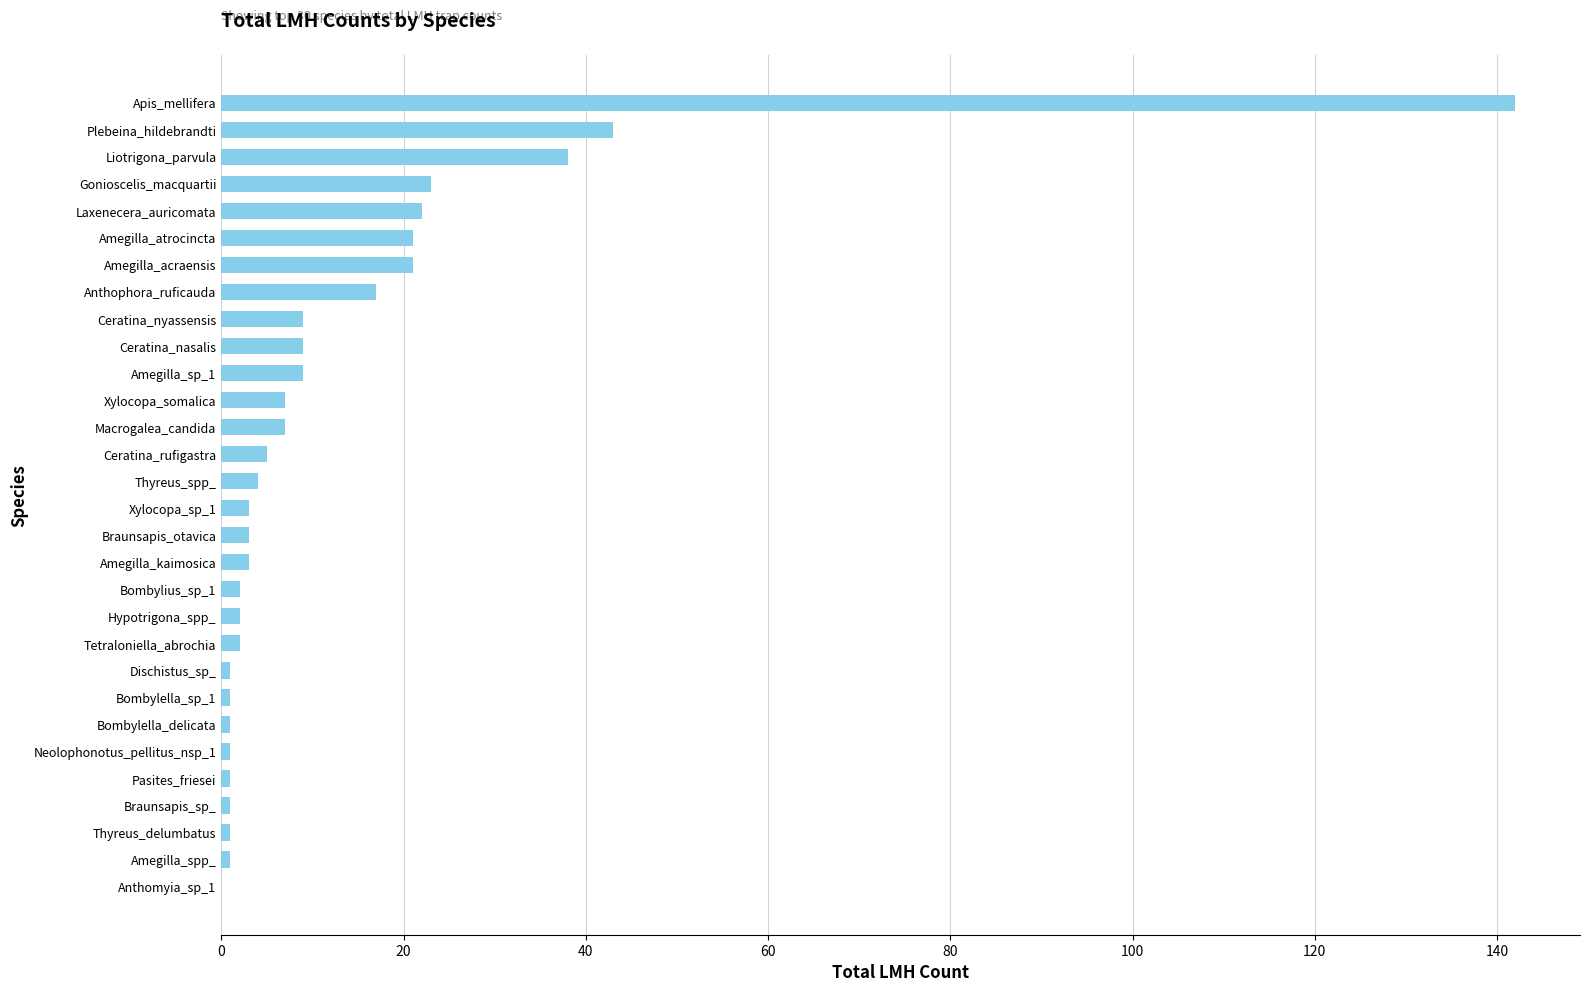

At which label is the value closest to 71?

Plebeina_hildebrandti